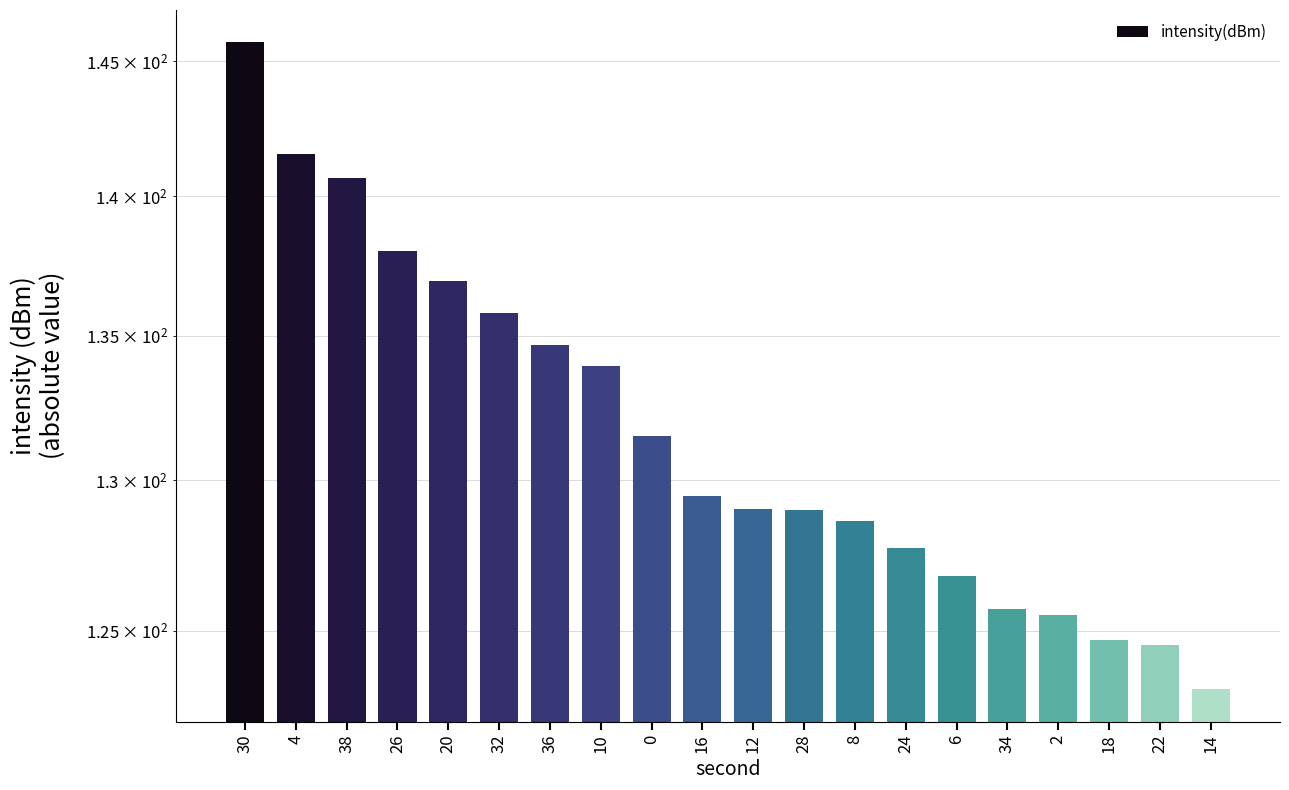

How many values exceed 129?

12